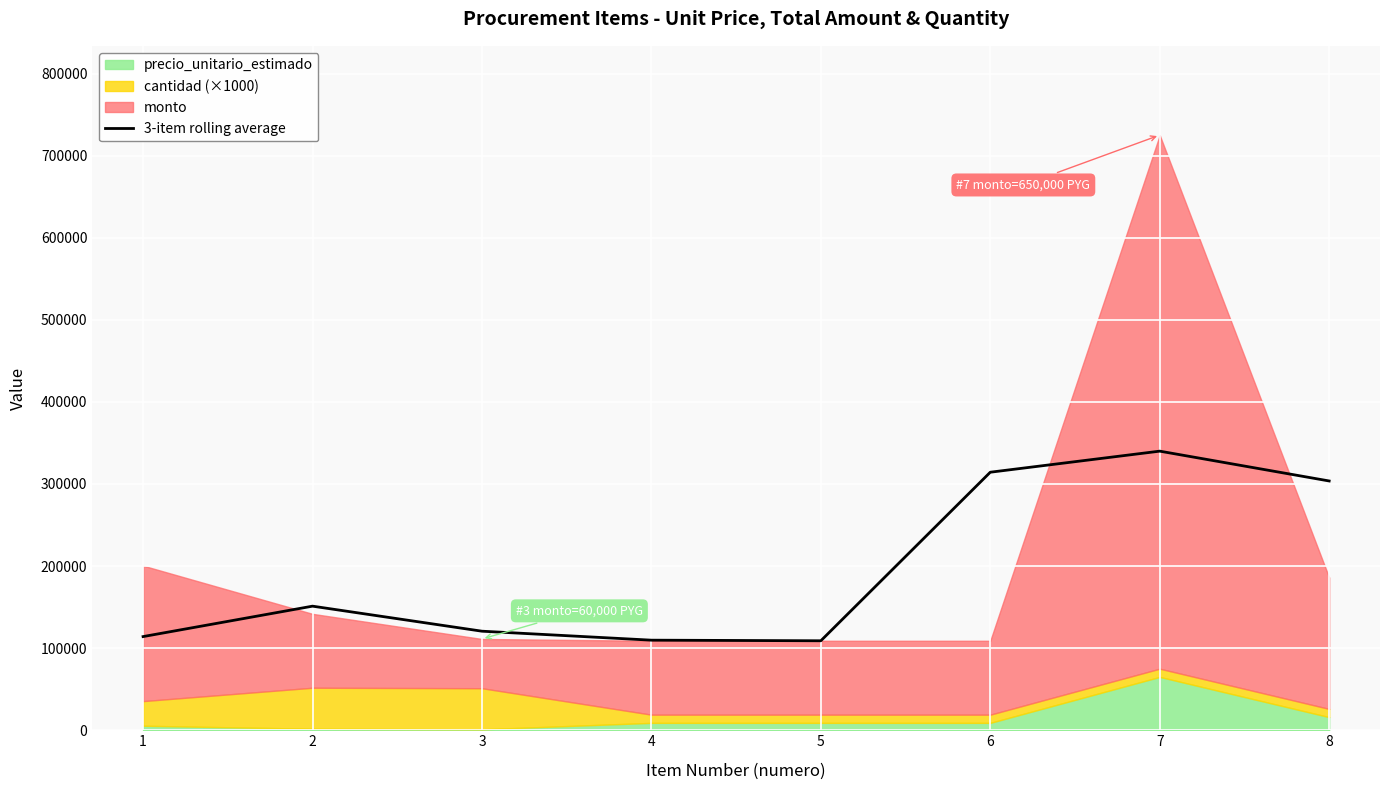

What is the maximum value for 3-item rolling average?

340000.0